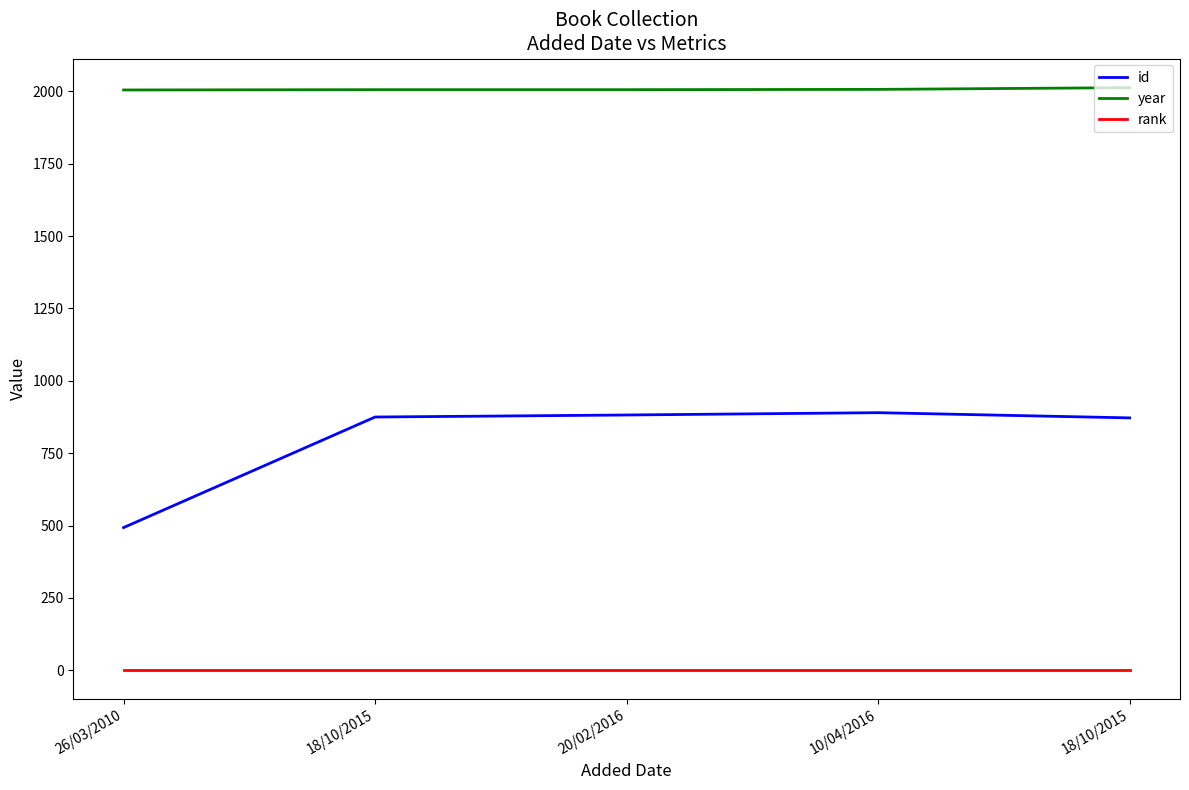

What is the maximum value shown in the chart?

2013